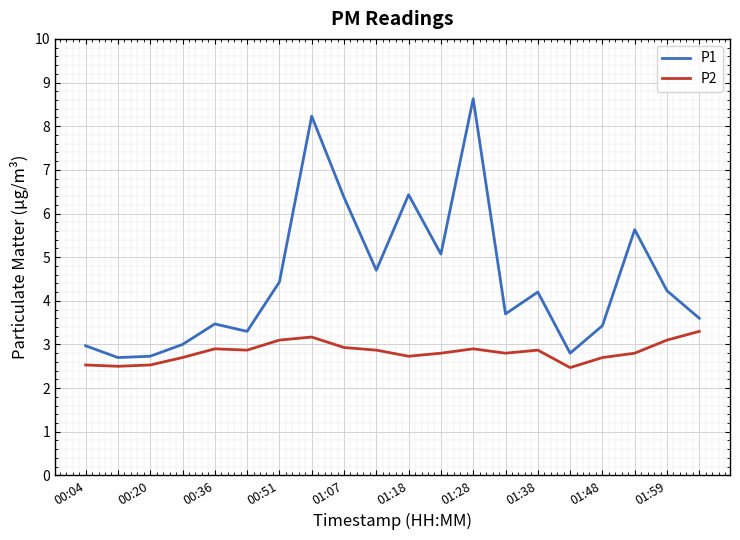

True or false: P2 and P1 cross at least once.

False